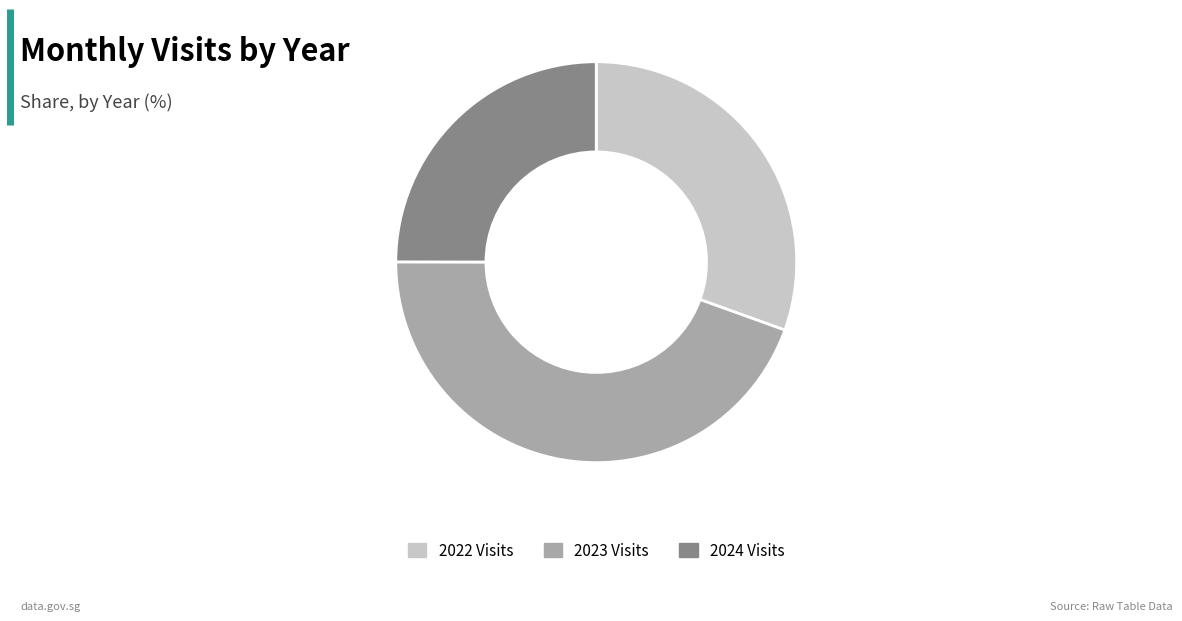

Rank the categories by value from lowest to highest.

2024 Visits, 2022 Visits, 2023 Visits